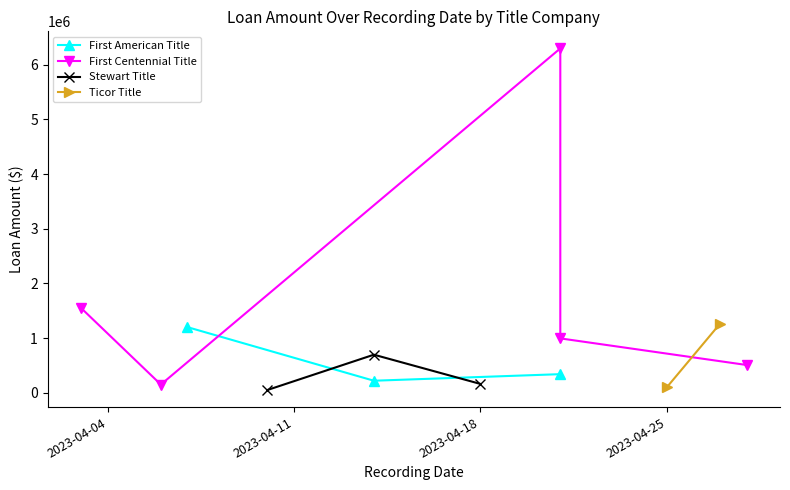

At which category is the sum across all series the highest?

2023-04-04